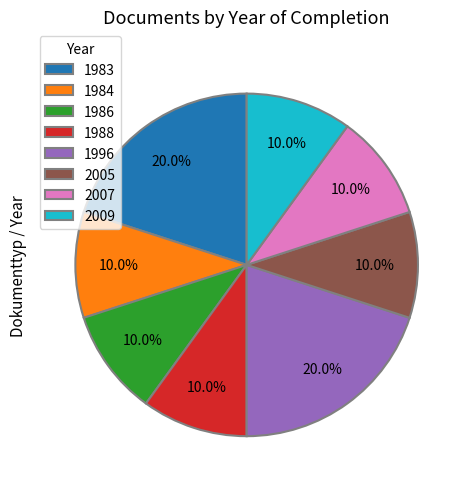

What is the ratio of the value at 1984 to the value at 1983?

0.5